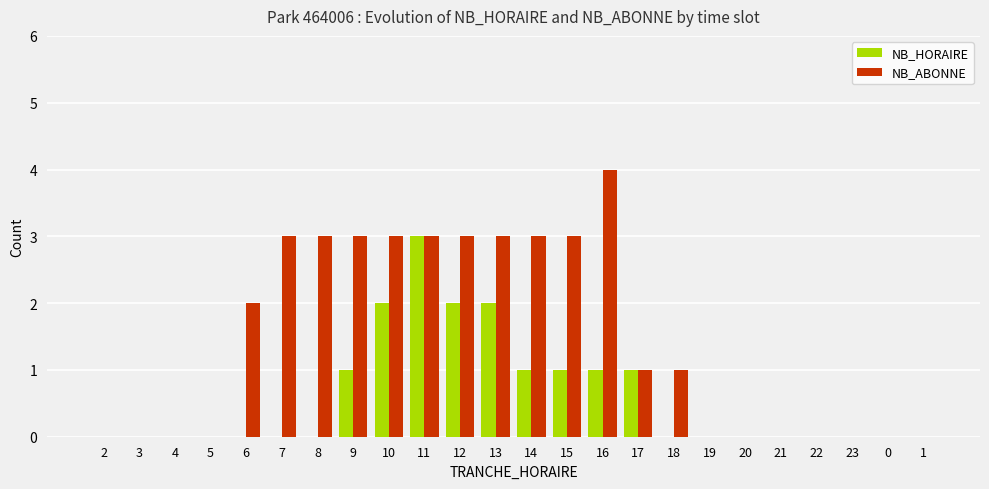

What is the difference between the NB_ABONNE values at 18 and 7?

2